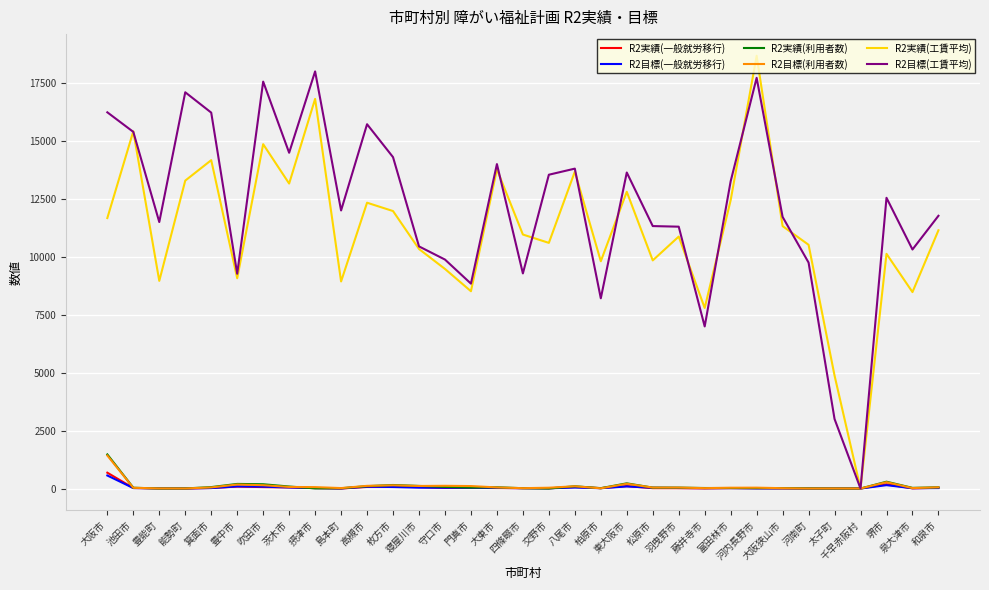

Which series has the largest total across all categories?

R2目標(工賃平均)